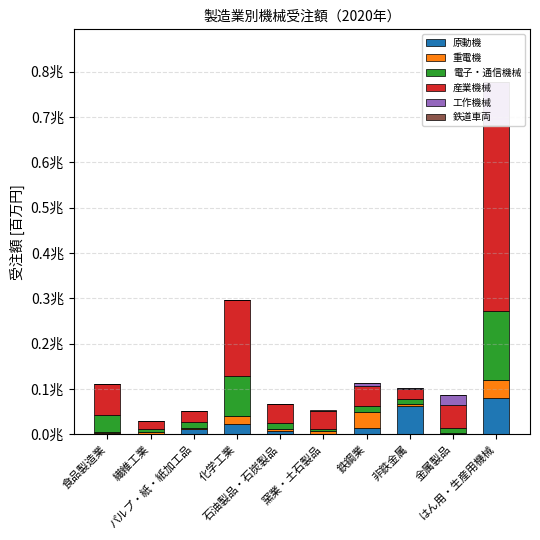

What is the sum of all 工作機械 values?

126851